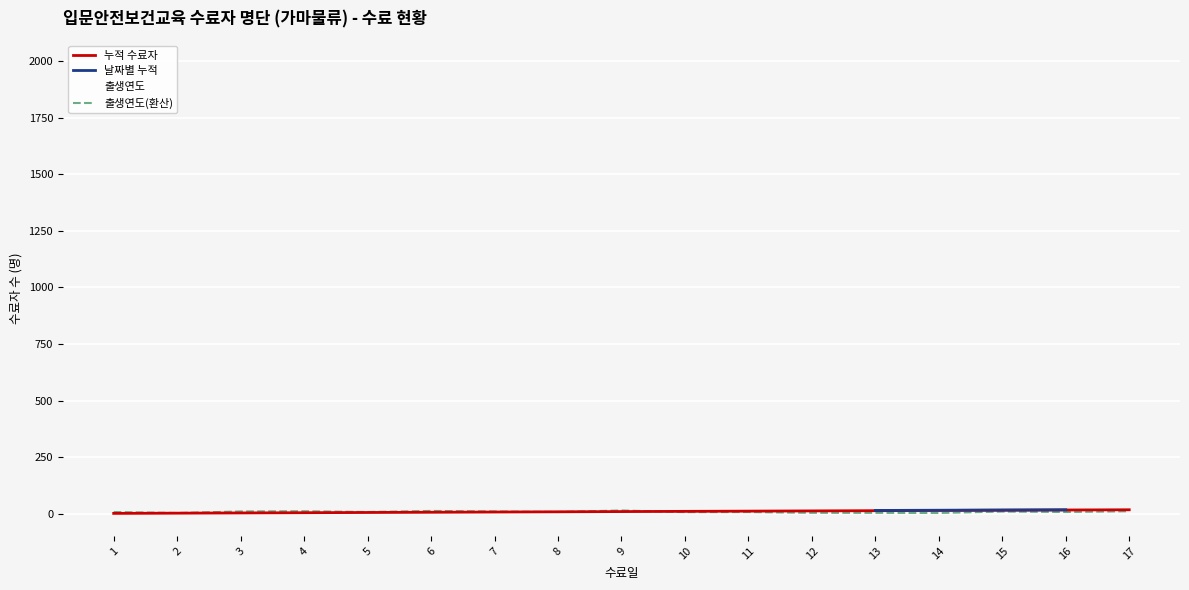

How many categories are shown in the chart?

17